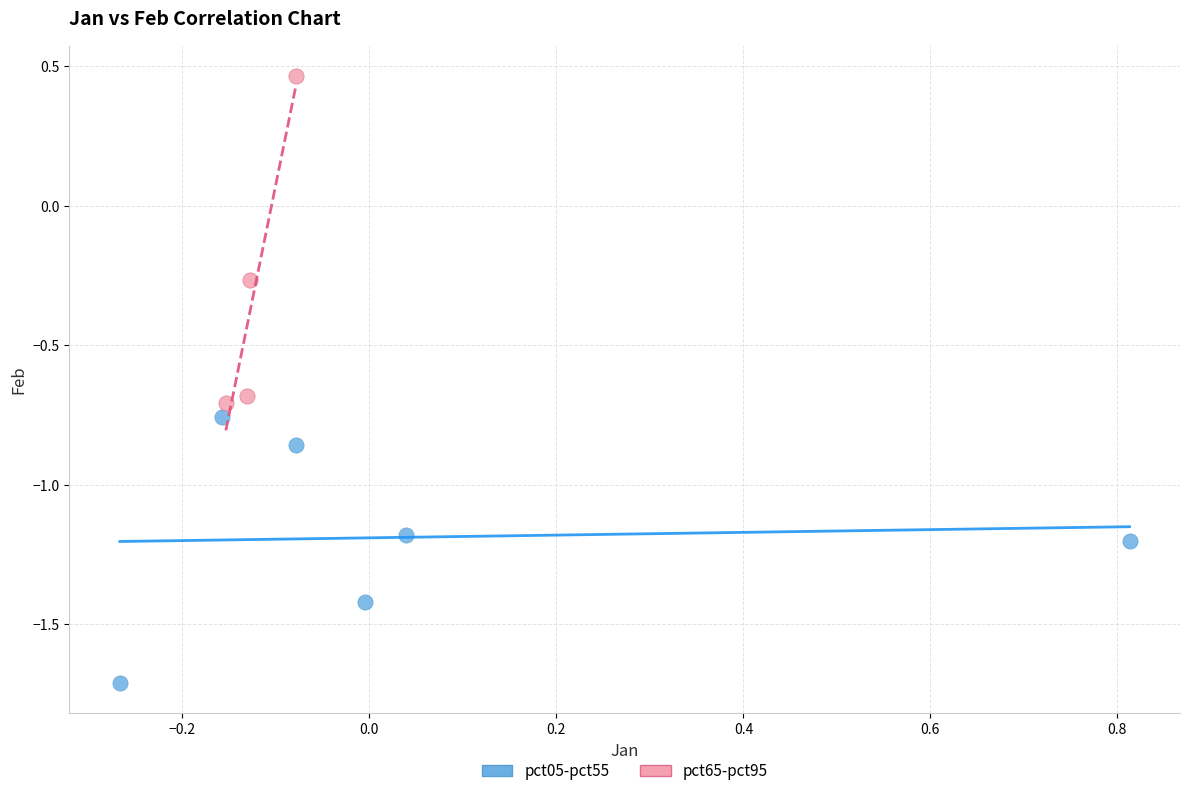

Which series contains the lowest Y value?

pct05-pct55